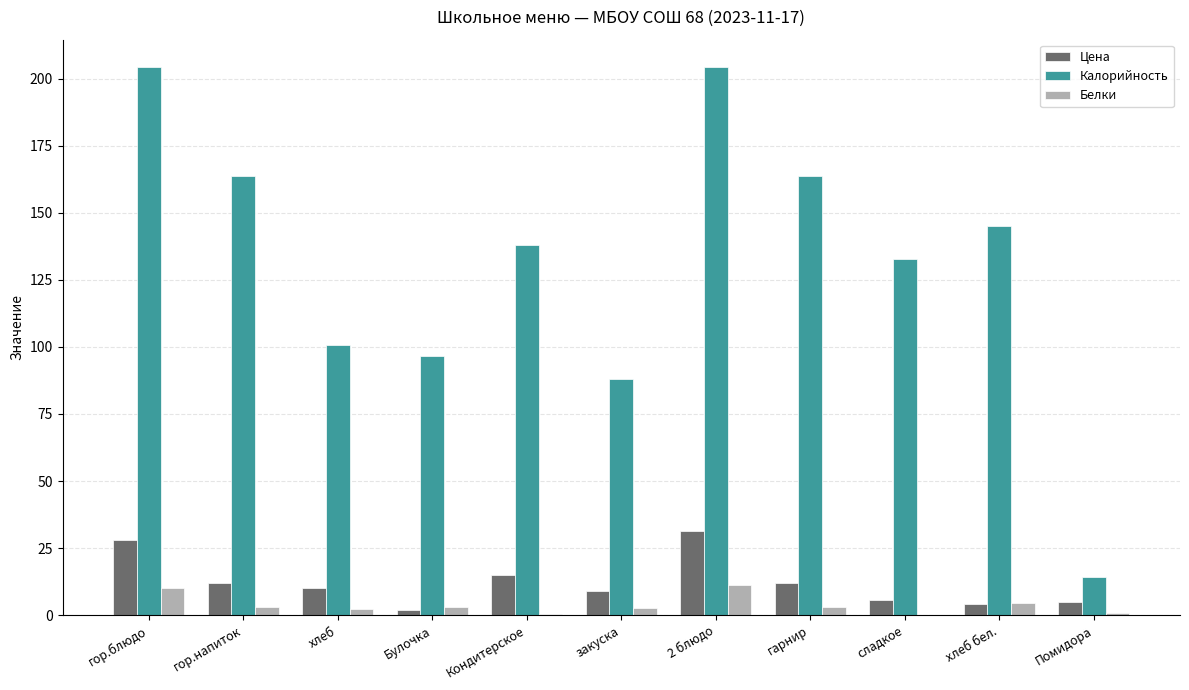

Which series has the largest total across all categories?

Калорийность